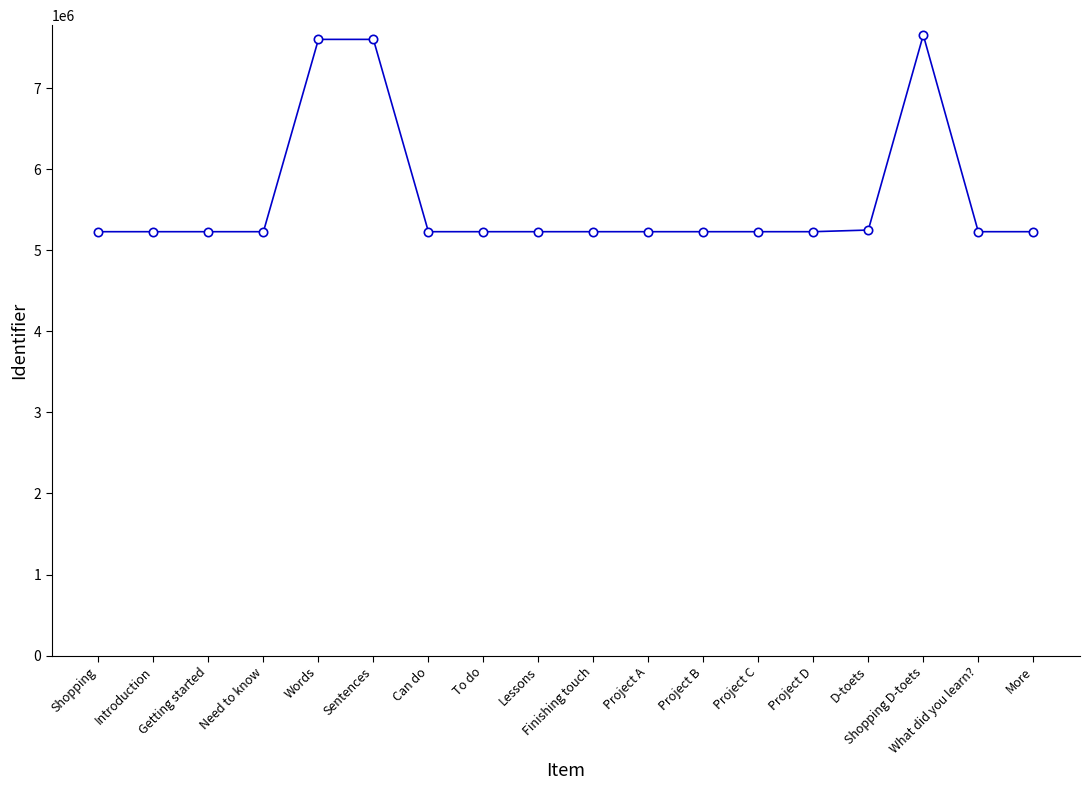

What is the change in value from Shopping to Getting started?

+3